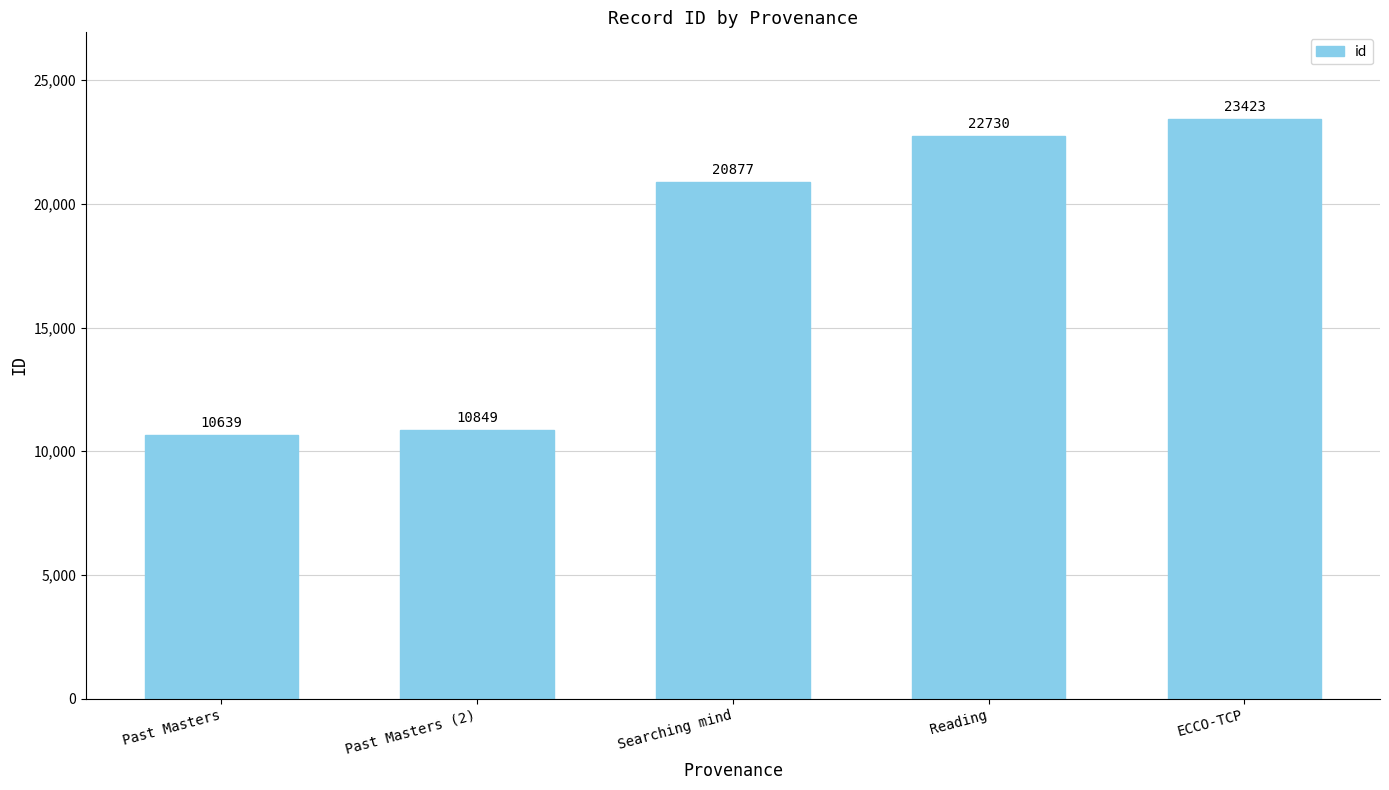

What is the value of the 3rd bar from the left?

20877